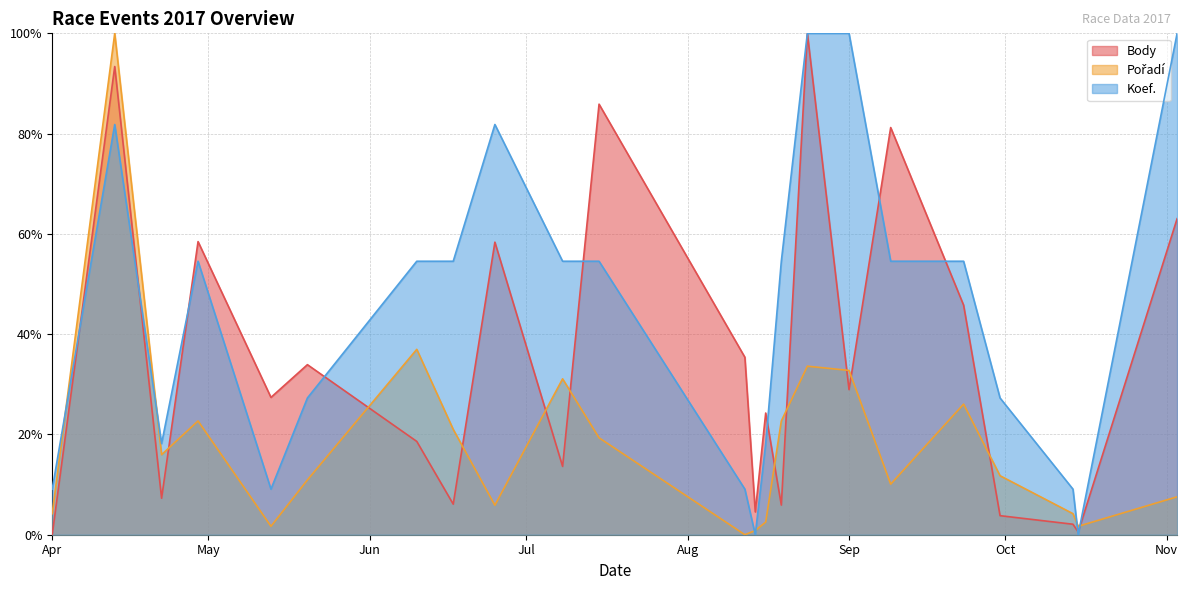

What is the average value of the Koef. series?

44.7